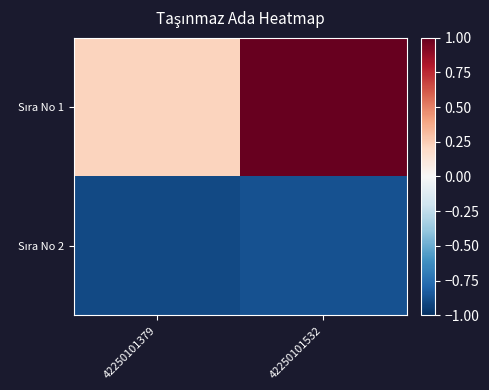

Rank the series by their maximum value, from lowest to highest.

Sıra No 2, Sıra No 1